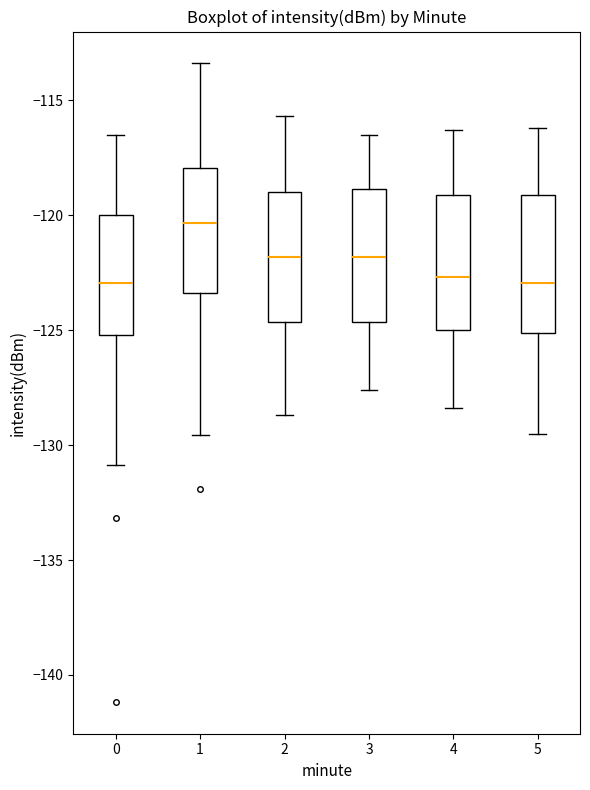

Reading left to right, read every box against the y-axis: the position of its median line, the range the box covers, and the ends of its whiskers. The values are not printed on the chart, so give them approximately, as read against the axis.

0: median -123.0, box -125.0 to -120.0, whiskers -131.0 to -116.5
1: median -120.5, box -123.5 to -118.0, whiskers -129.5 to -113.5
2: median -122.0, box -124.5 to -119.0, whiskers -128.5 to -115.5
3: median -122.0, box -124.5 to -119.0, whiskers -127.5 to -116.5
4: median -122.5, box -125.0 to -119.0, whiskers -128.5 to -116.5
5: median -123.0, box -125.0 to -119.0, whiskers -129.5 to -116.0